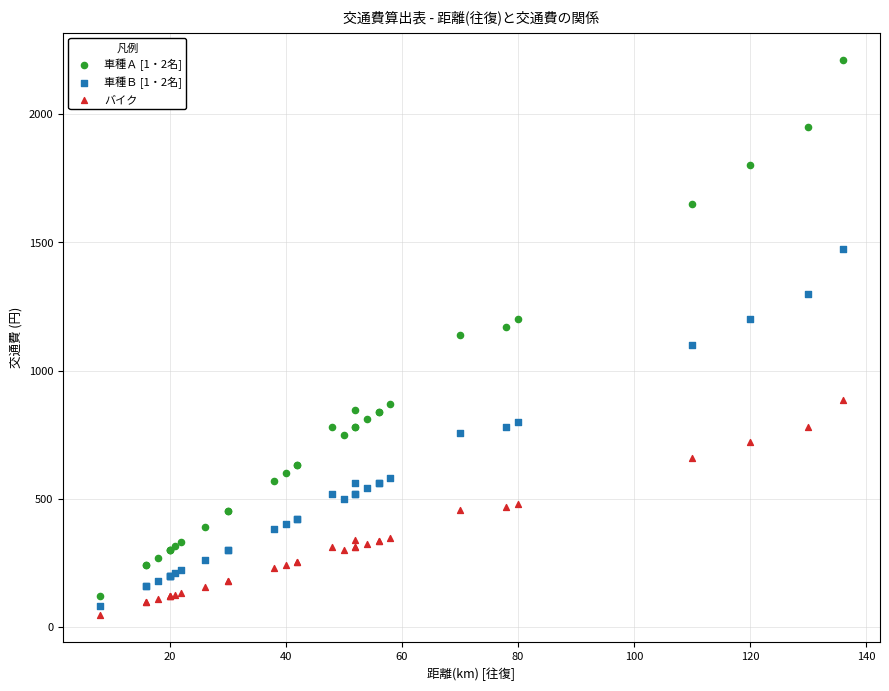

Which series has the widest spread of Y values?

車種Ａ [1・2名]